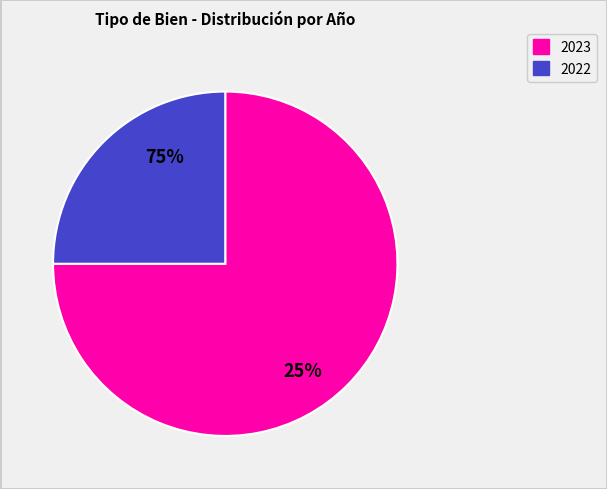

How many segments does this pie chart have?

2